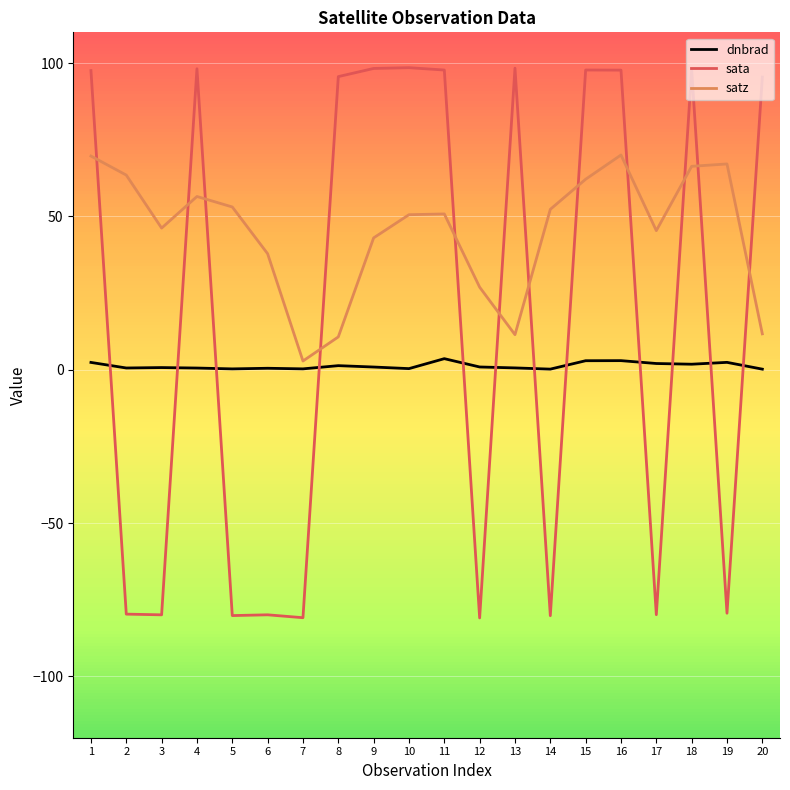

True or false: dnbrad and satz cross at least once.

False